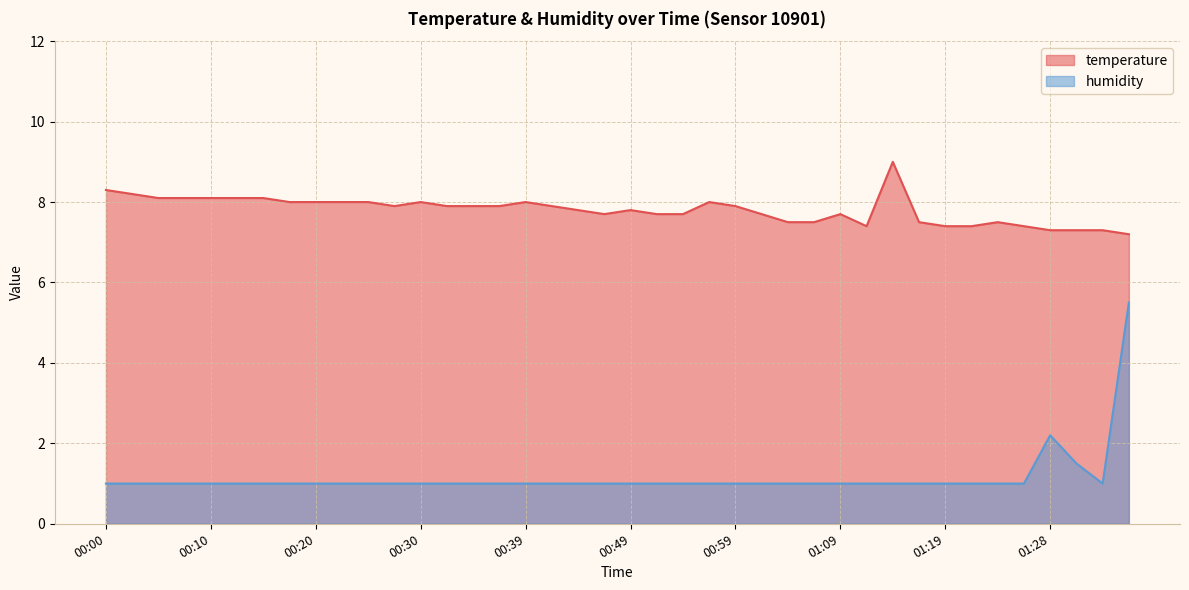

What is the label of the 33rd point from the right?

00:17